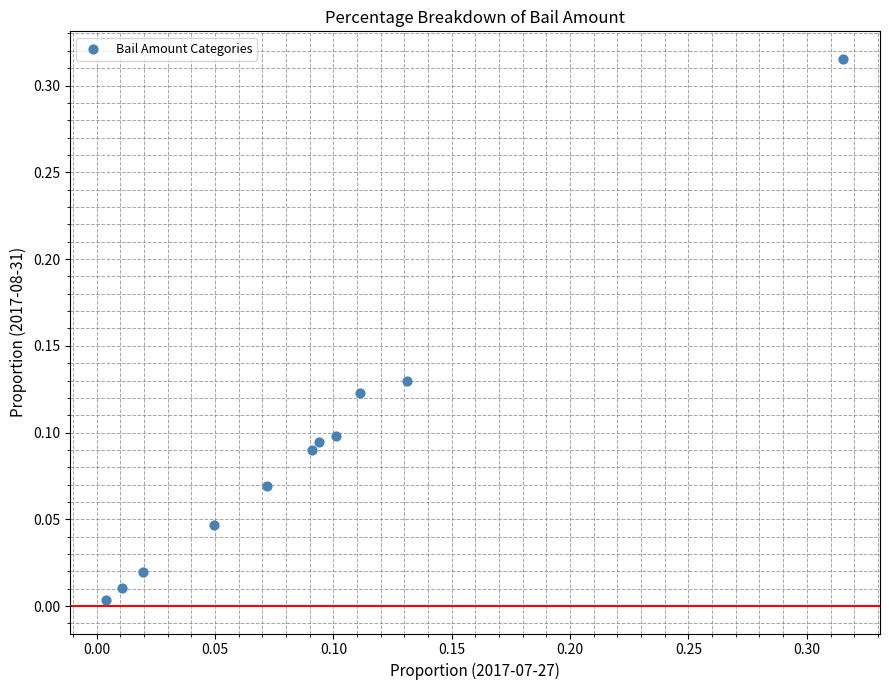

How many points are shown in the scatter plot?

11